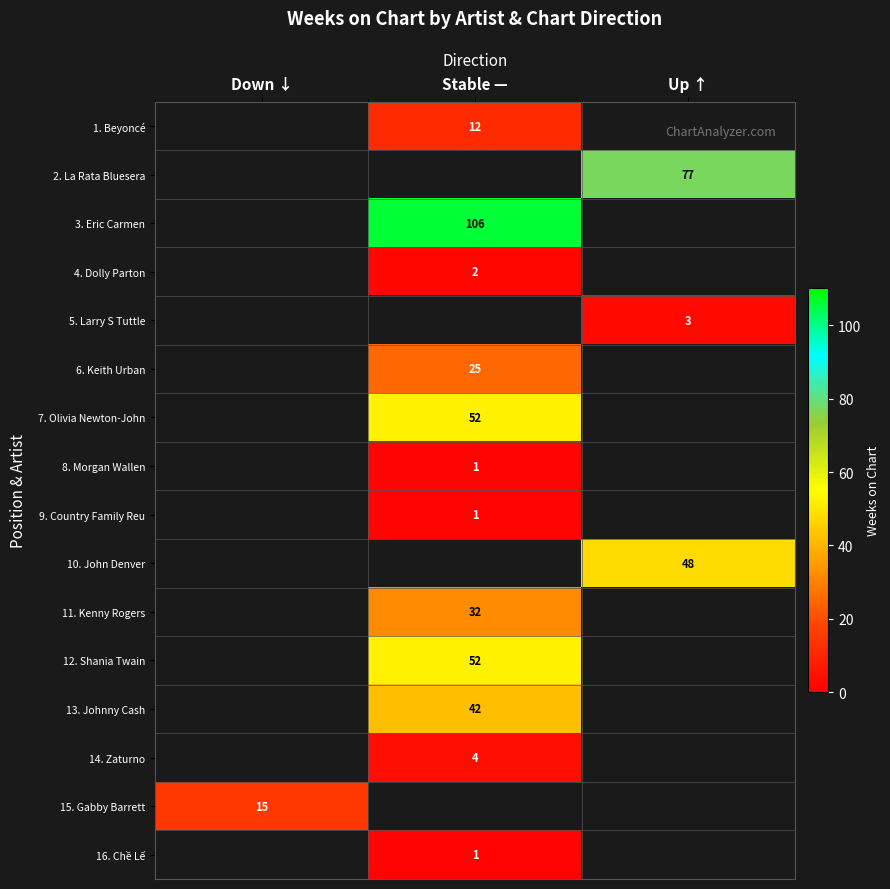

The 12. Shania Twain series shows 73 at Stable —. True or false?

False